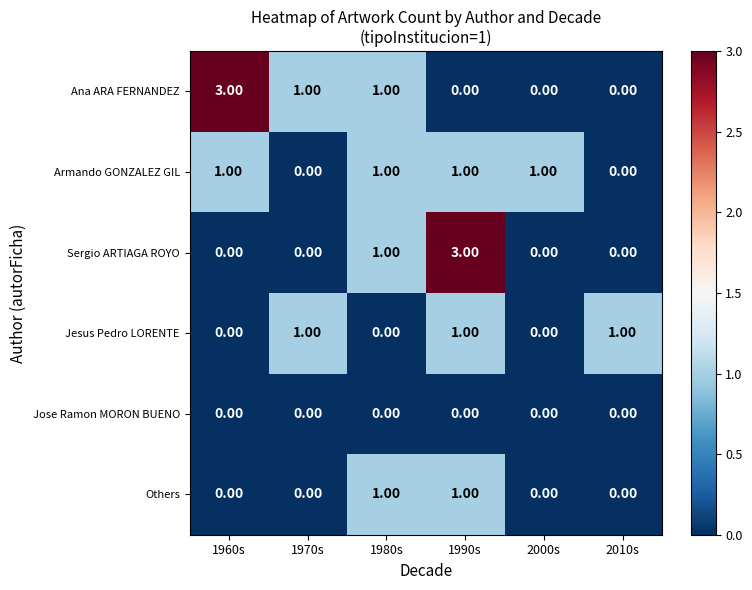

Which series has the largest total across all categories?

Ana ARA FERNANDEZ